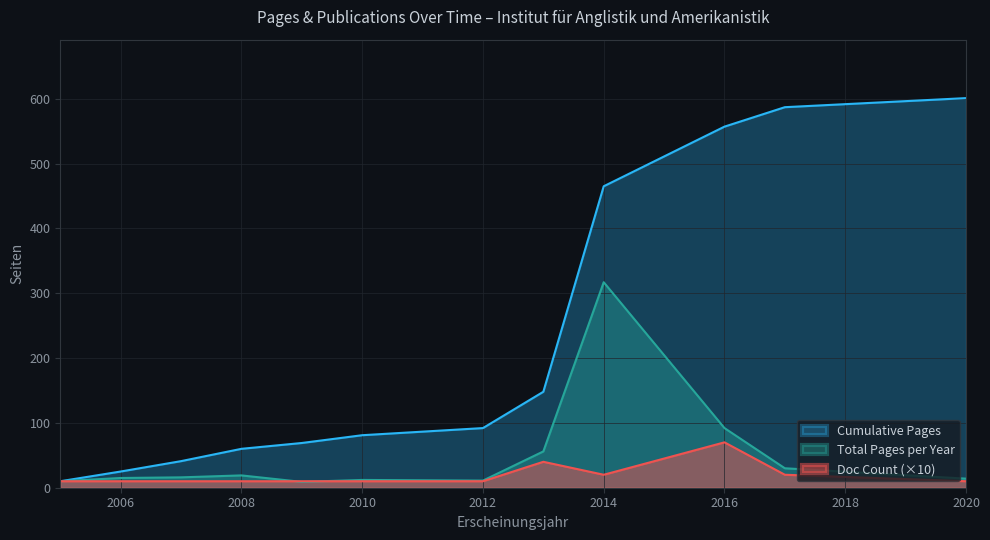

Which series has the largest range (max minus min)?

Cumulative Pages